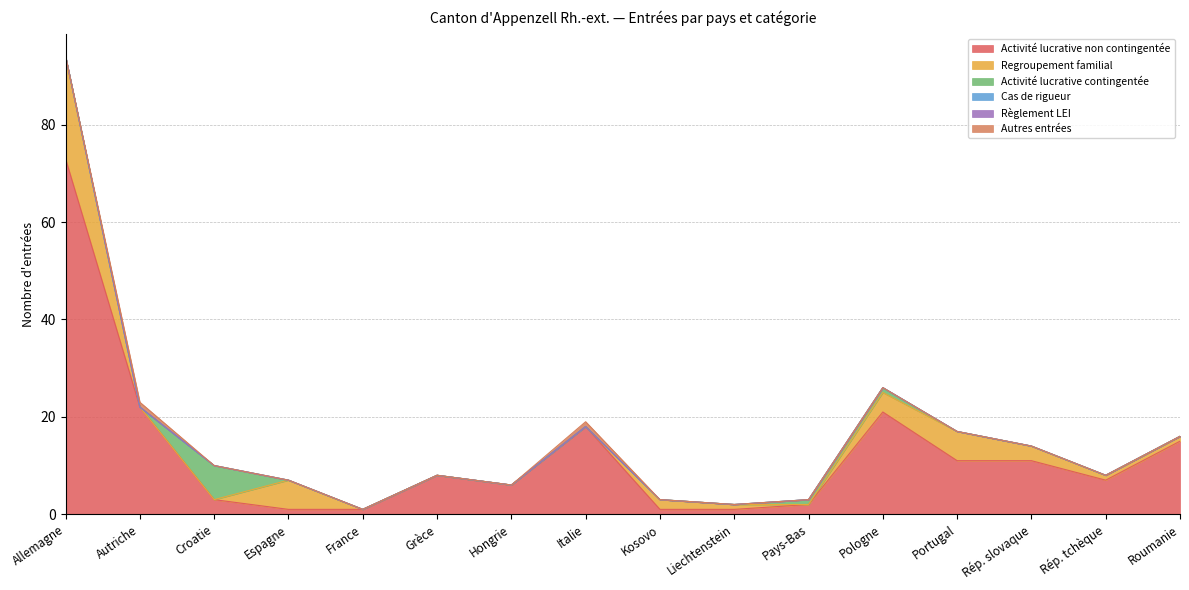

How many Activité lucrative contingentée values are between 0 and 1?

15